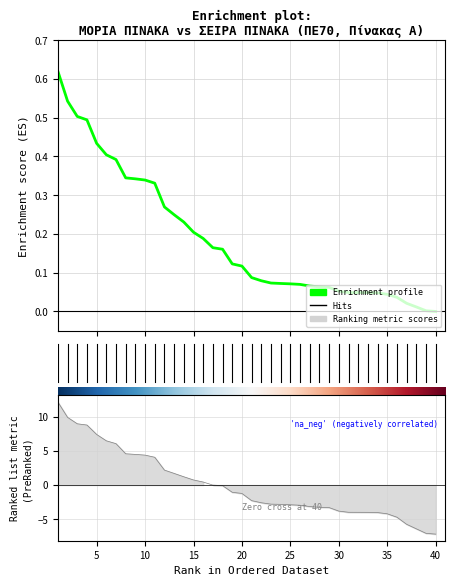

Count the number of categories in the chart.

40